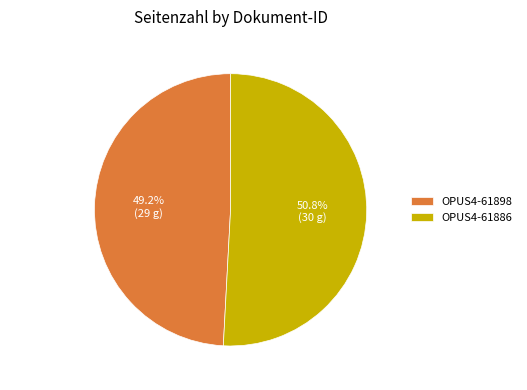

Rank the categories by value from highest to lowest.

OPUS4-61886, OPUS4-61898